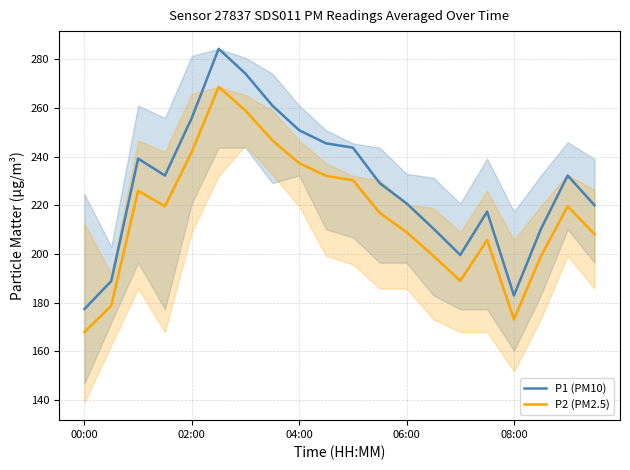

Rank the series by their maximum value, from highest to lowest.

P1 (PM10), P2 (PM2.5)